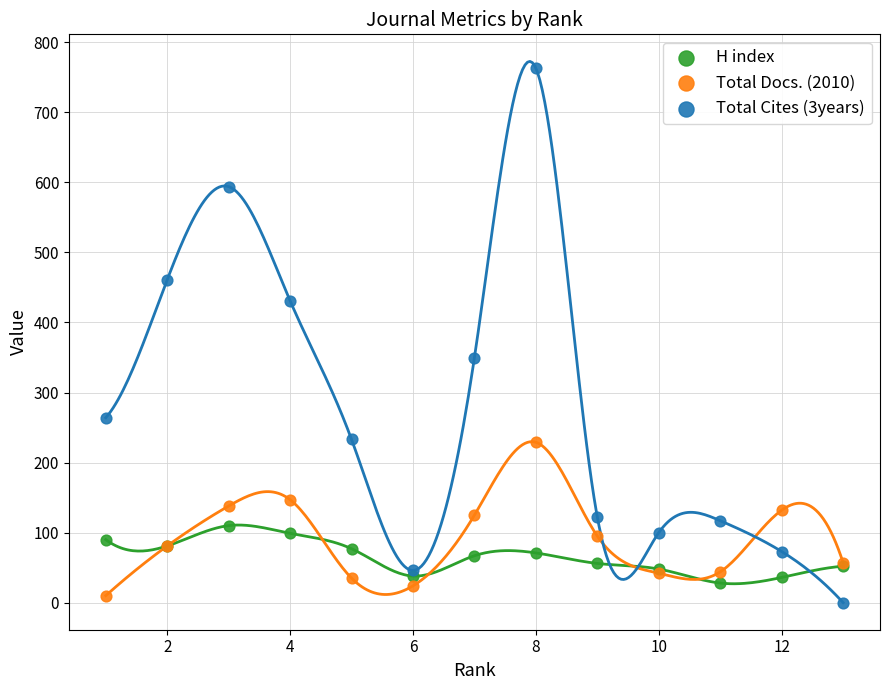

Which series has the largest Y range (max minus min)?

Total Cites (3years)